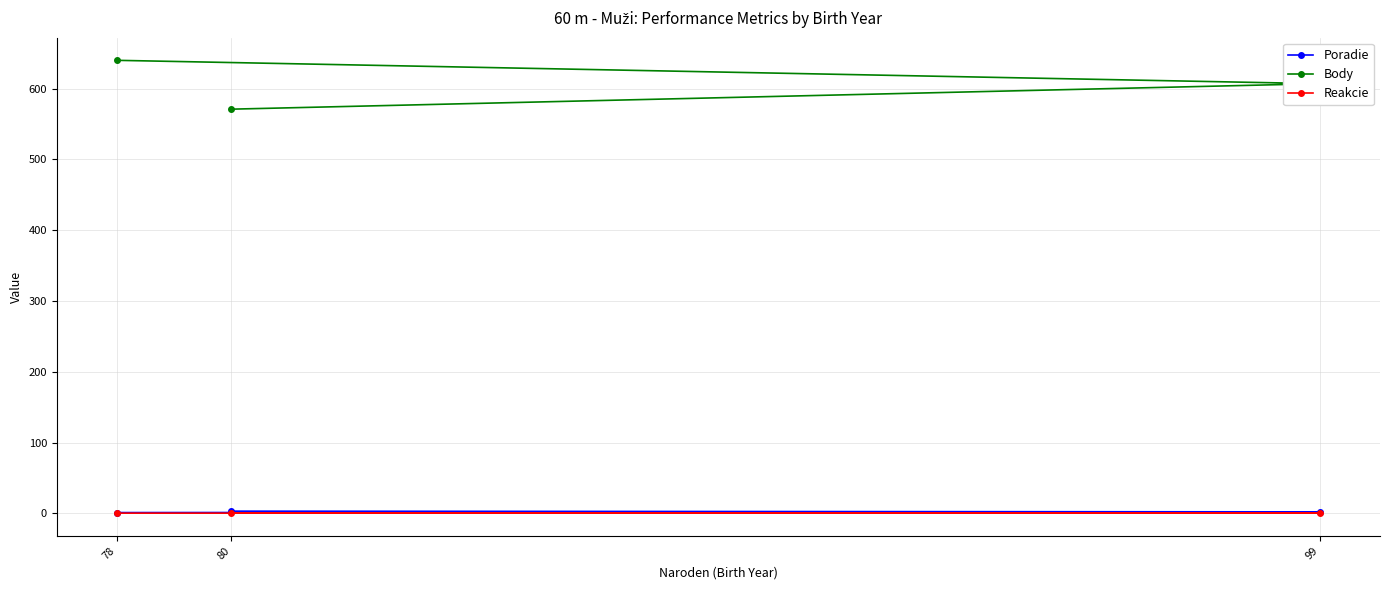

Is the value of Reakcie at 78 greater than the value of Body at 99?

No